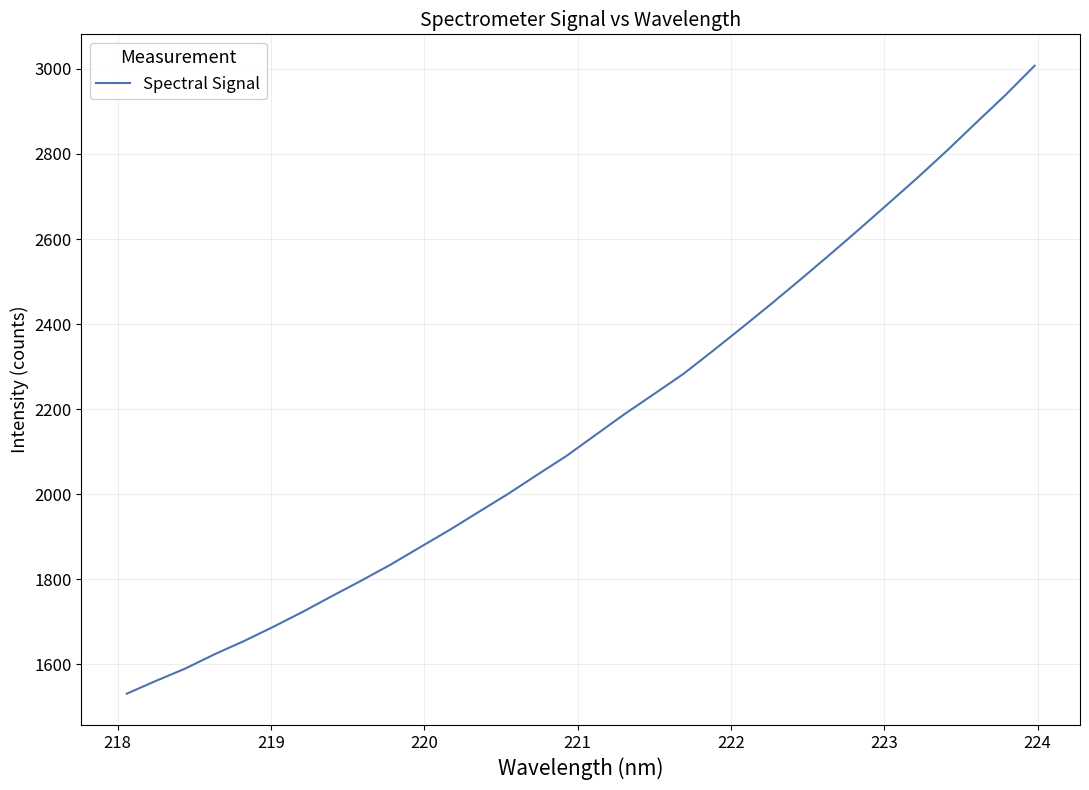

What is the greatest value displayed?

3007.5